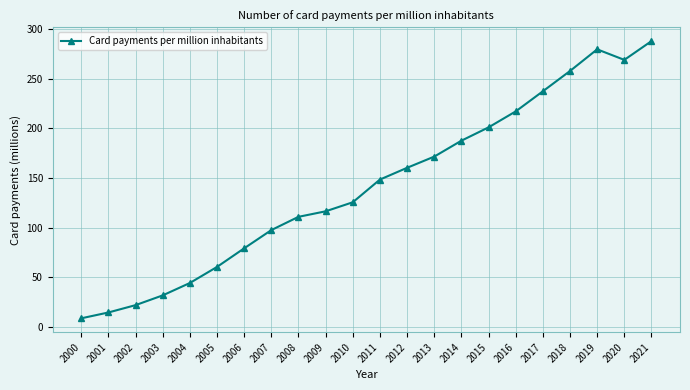

What is the greatest value displayed?

288.2